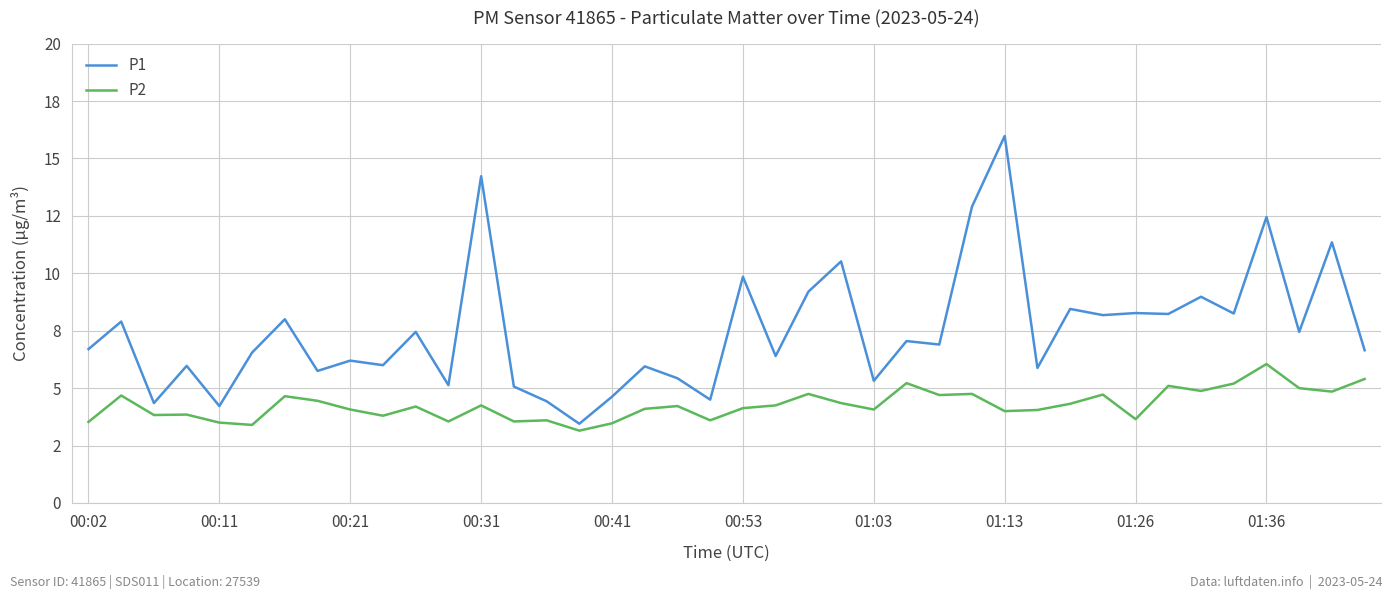

Is this an area chart (filled region under the line)?

No